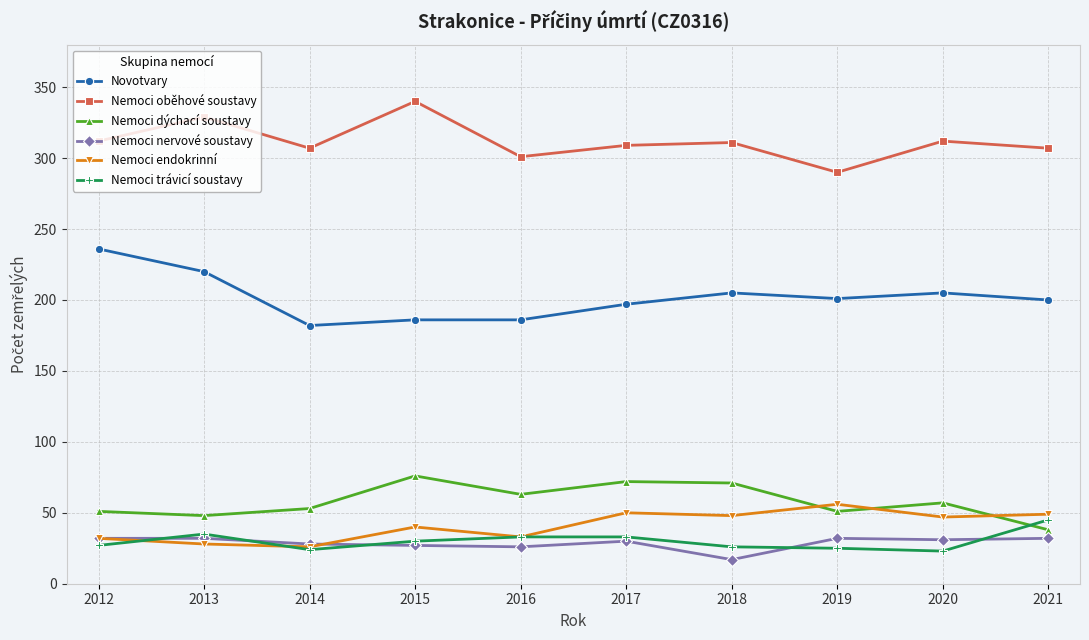

Which category has the highest value across all series?

2015